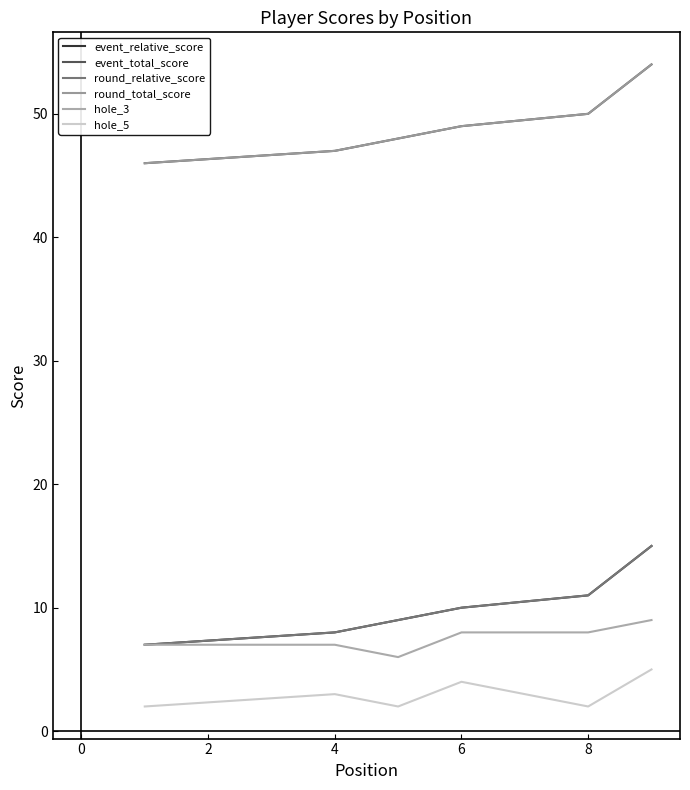

At 0, list the series in order from largest to smallest.

event_total_score, round_total_score, event_relative_score, round_relative_score, hole_3, hole_5